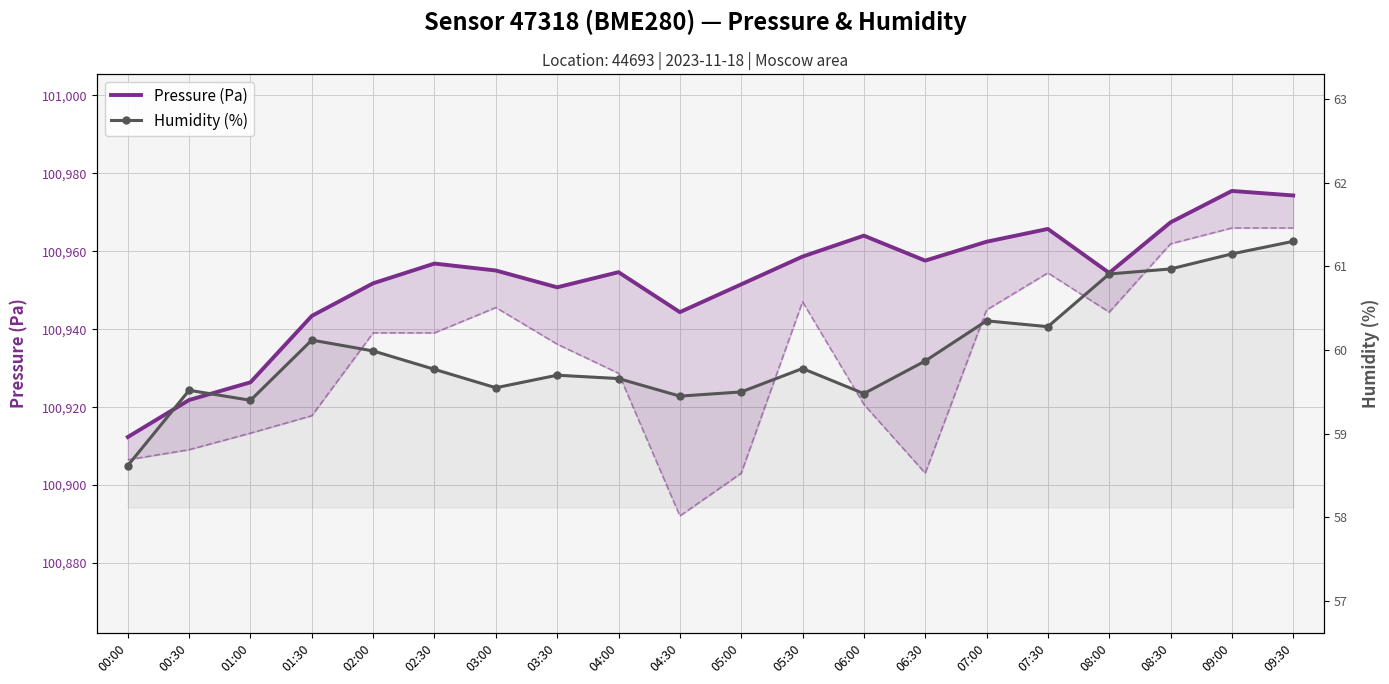

Which has a higher value, 05:30 or 07:00?

07:00